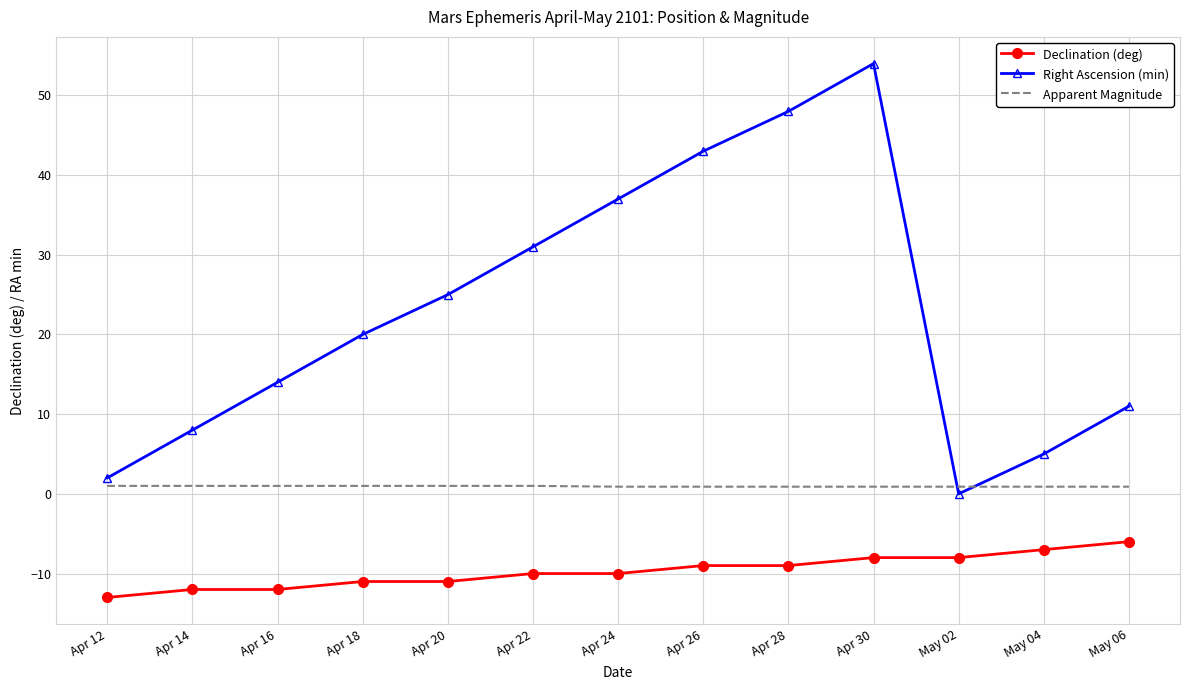

What is the lowest value of the Apparent Magnitude series?

0.9